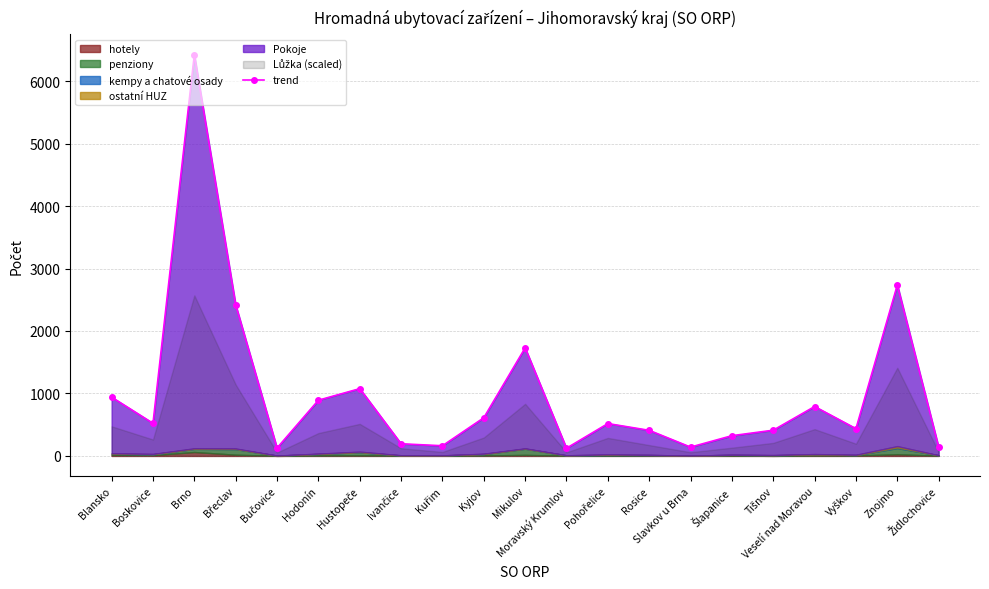

What is the change in value from Blansko to Slavkov u Brna?

-799.0